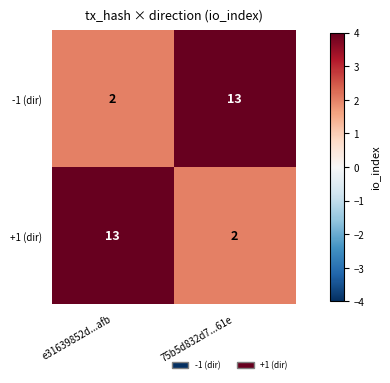

True or false: +1 (dir) has a value of 8 at e31639852d...afb.

False